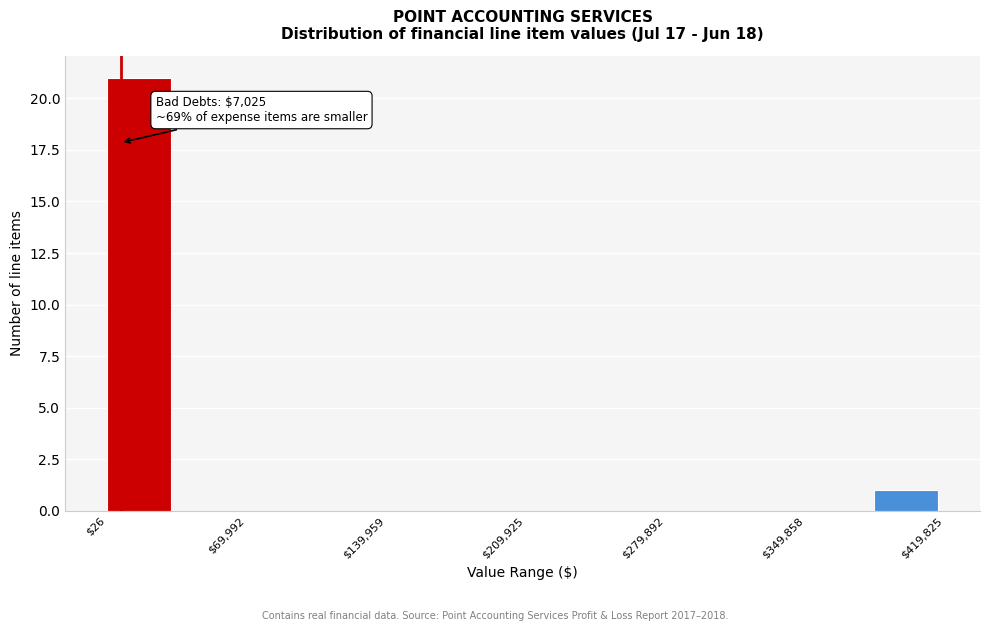

Read against the x-axis, roughly where is the centre of the tallest bar?

20000